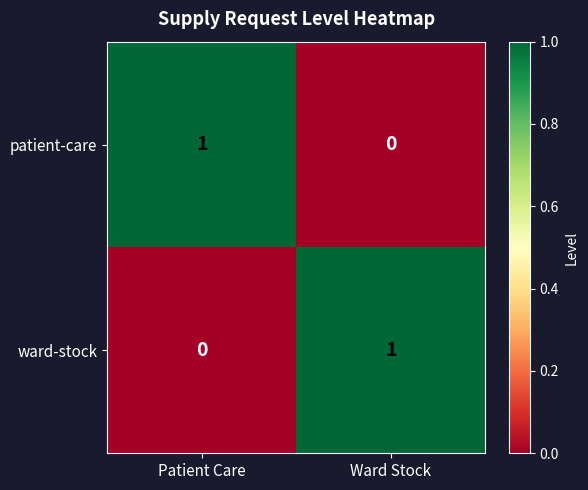

Which category has the lowest value in the patient-care series?

Ward Stock